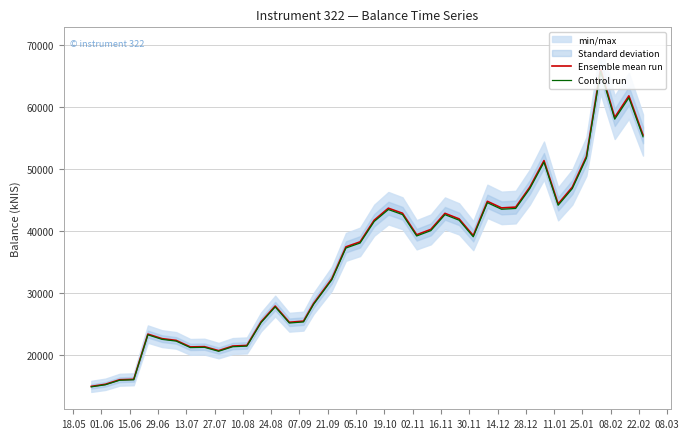

List the series in order of their peak value, lowest first.

Control run, Ensemble mean run